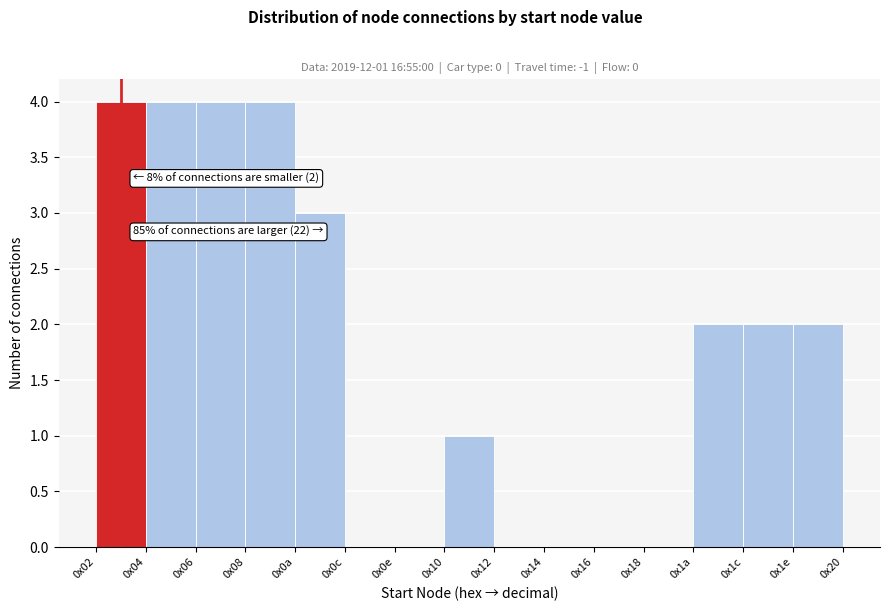

Reading left to right, extract all data points from this chart.

0x02=4	0x04=4	0x06=4	0x08=4	0x0a=3	0x0c=0	0x0e=0	0x10=1	0x12=0	0x14=0	0x16=0	0x18=0	0x1a=2	0x1c=2	0x1e=2